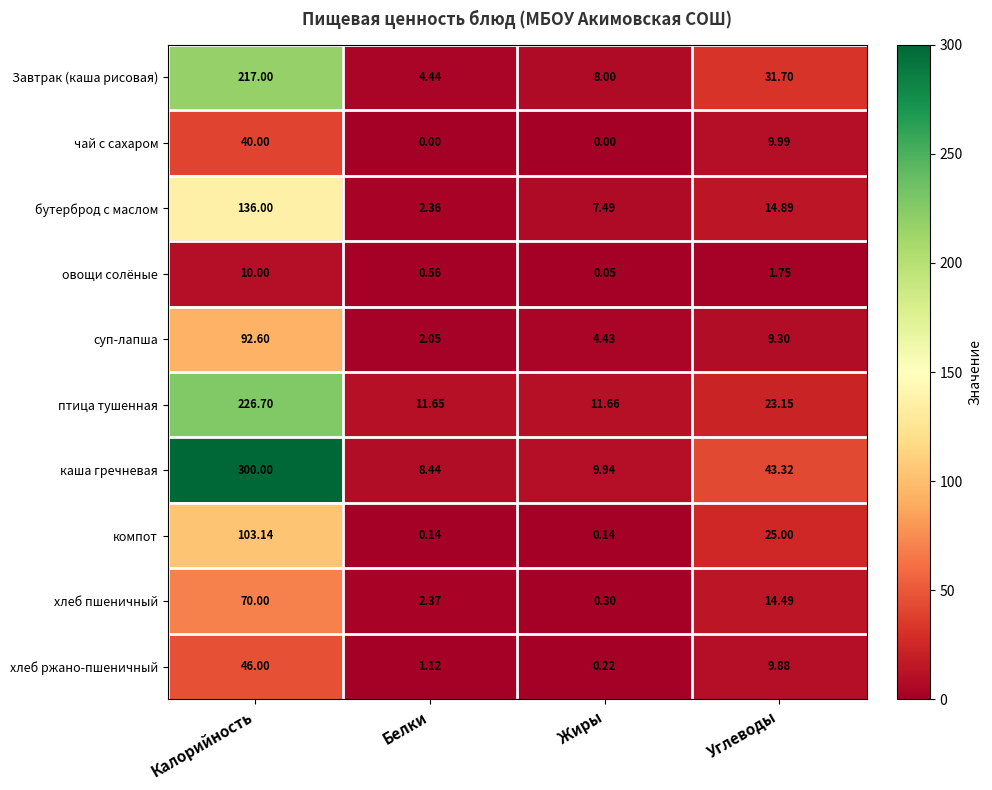

At how many categories does at least one series exceed 72?

1